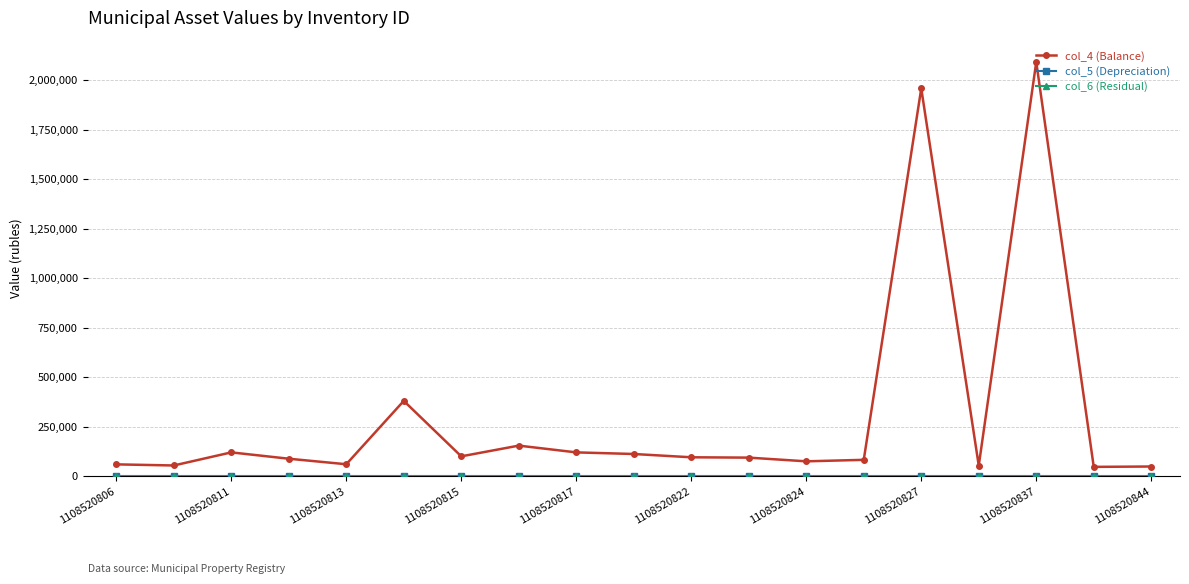

What is the value of the col_4 (Balance) point at the 19th from the left?

48677.0